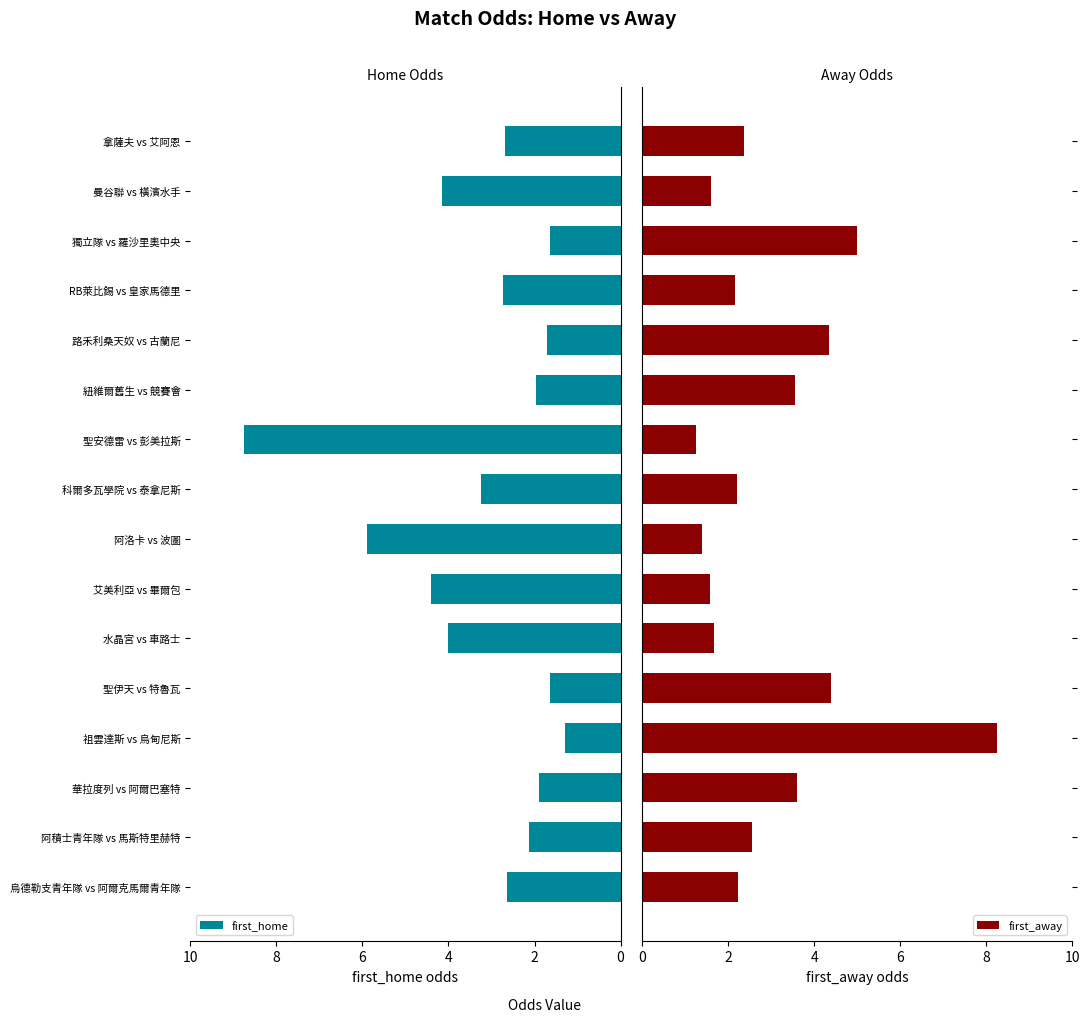

What are all the series names shown in the legend?

first_home, first_away